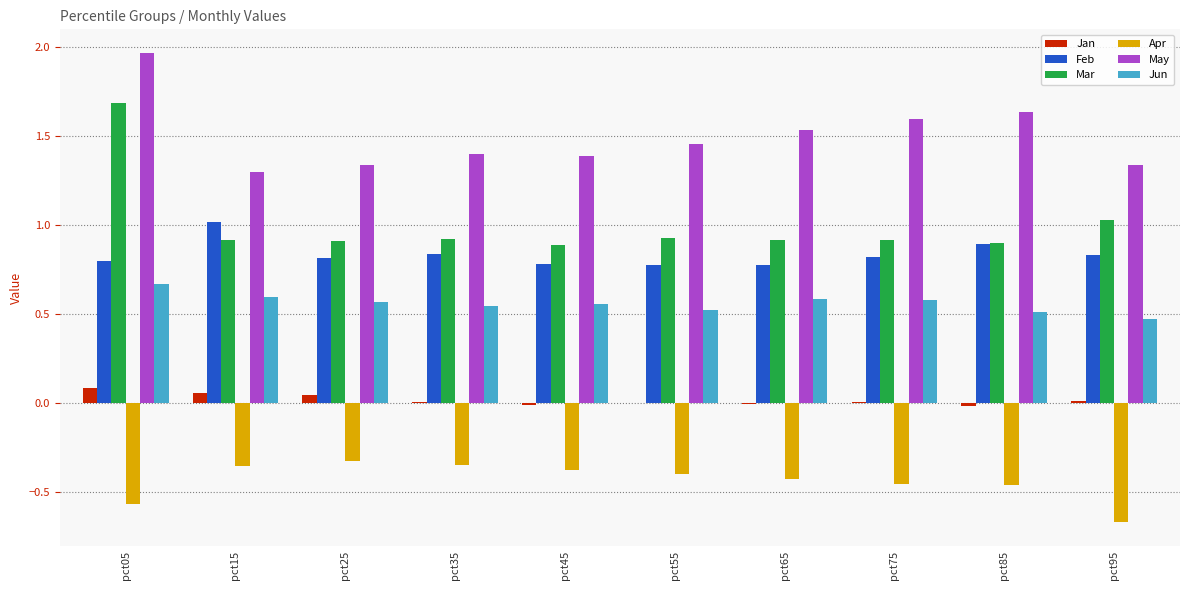

At which label is Mar closest to 1?

pct95